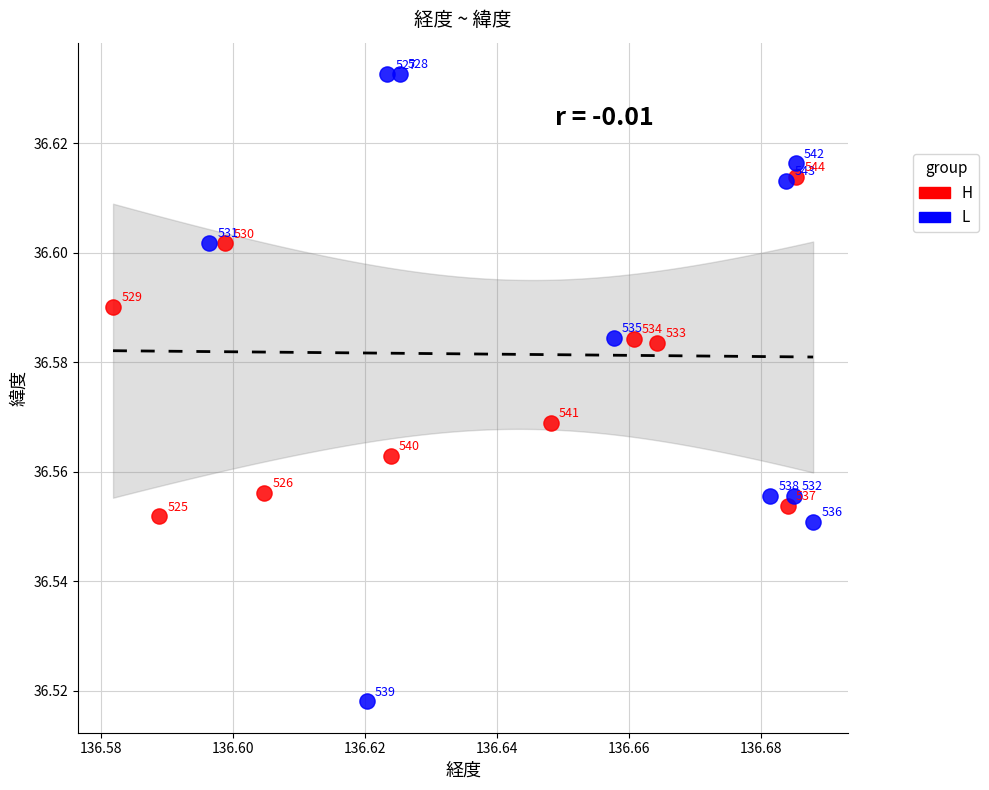

Which series contains the lowest Y value?

L